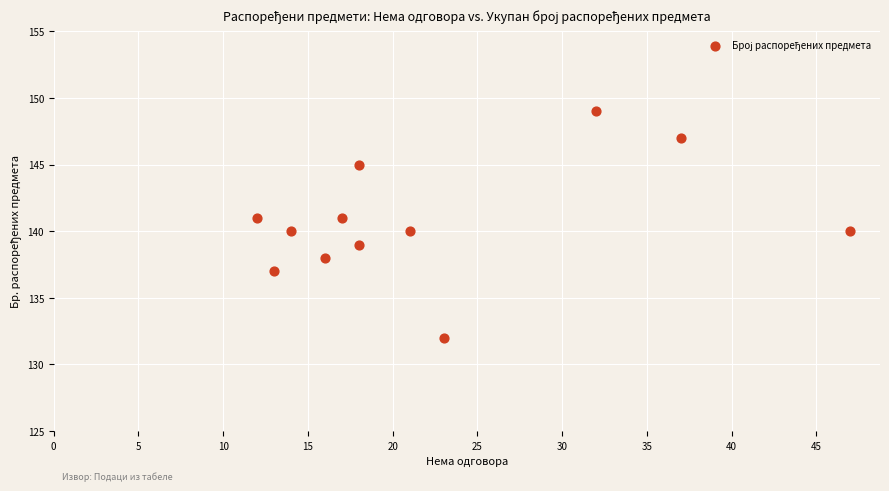

What is the range of X values (max minus min)?

35